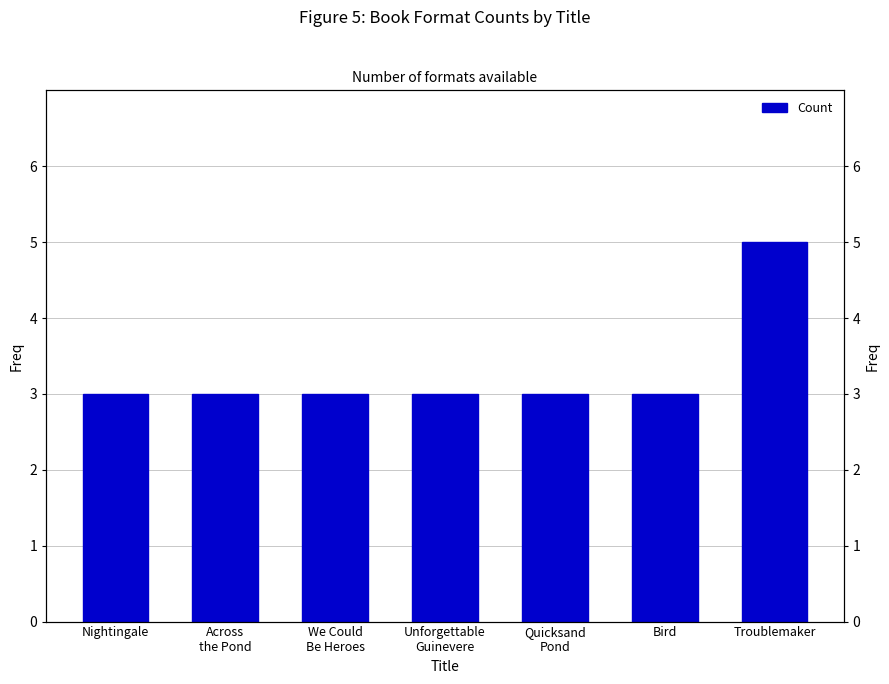

Which category has the highest value across all series?

Troublemaker